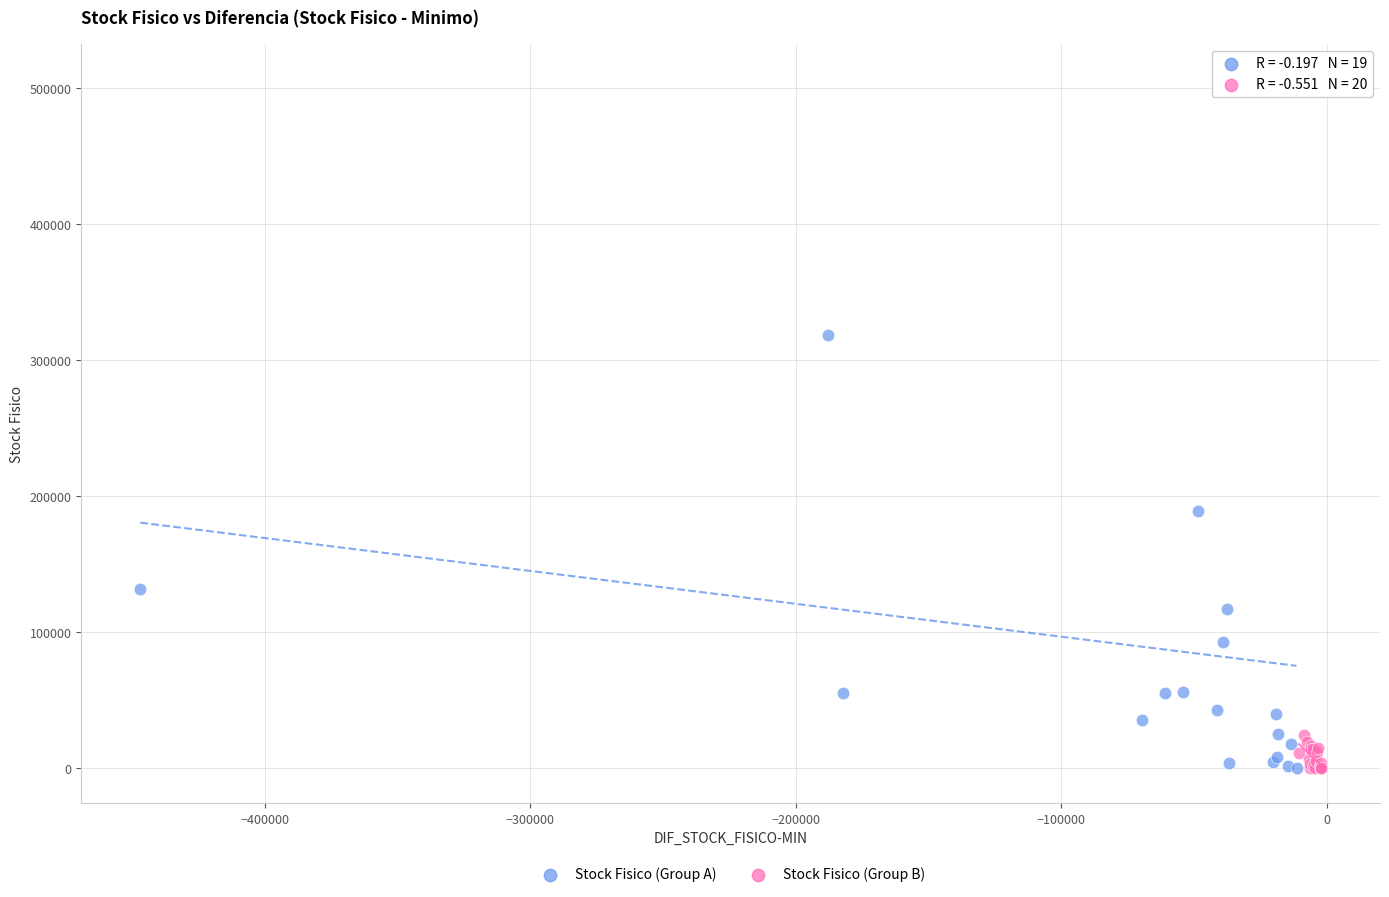

Which series reaches the maximum Y coordinate?

Stock Fisico (Group A)